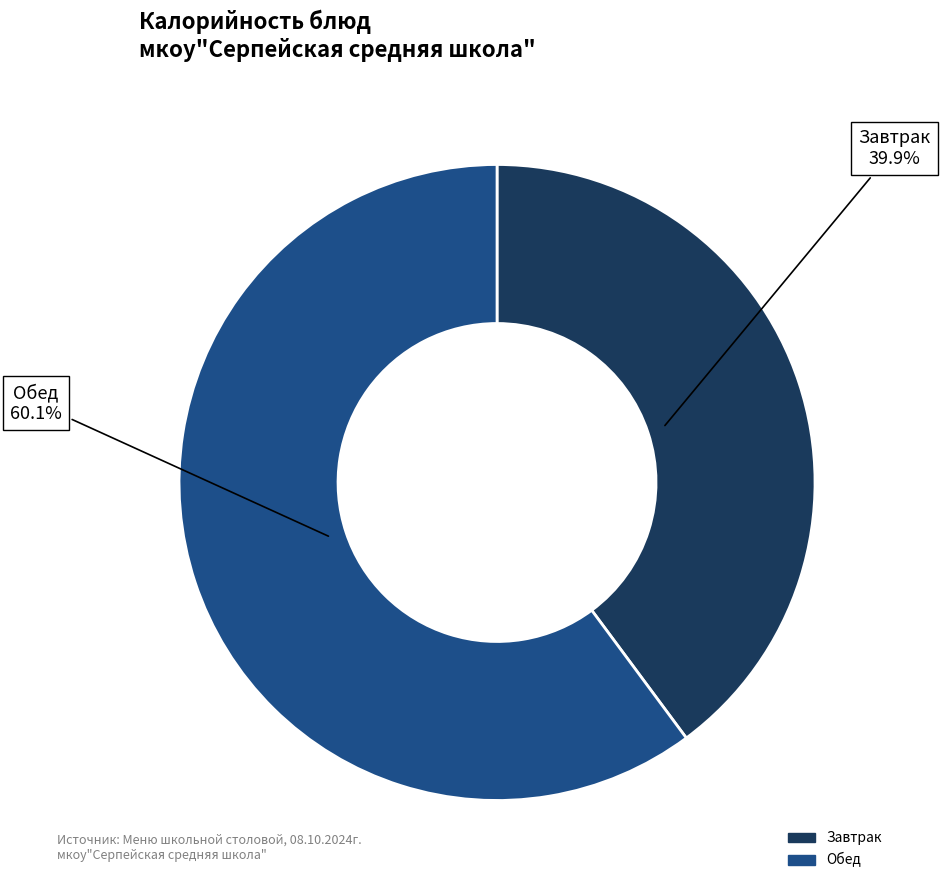

Does any single category account for the majority?

Yes